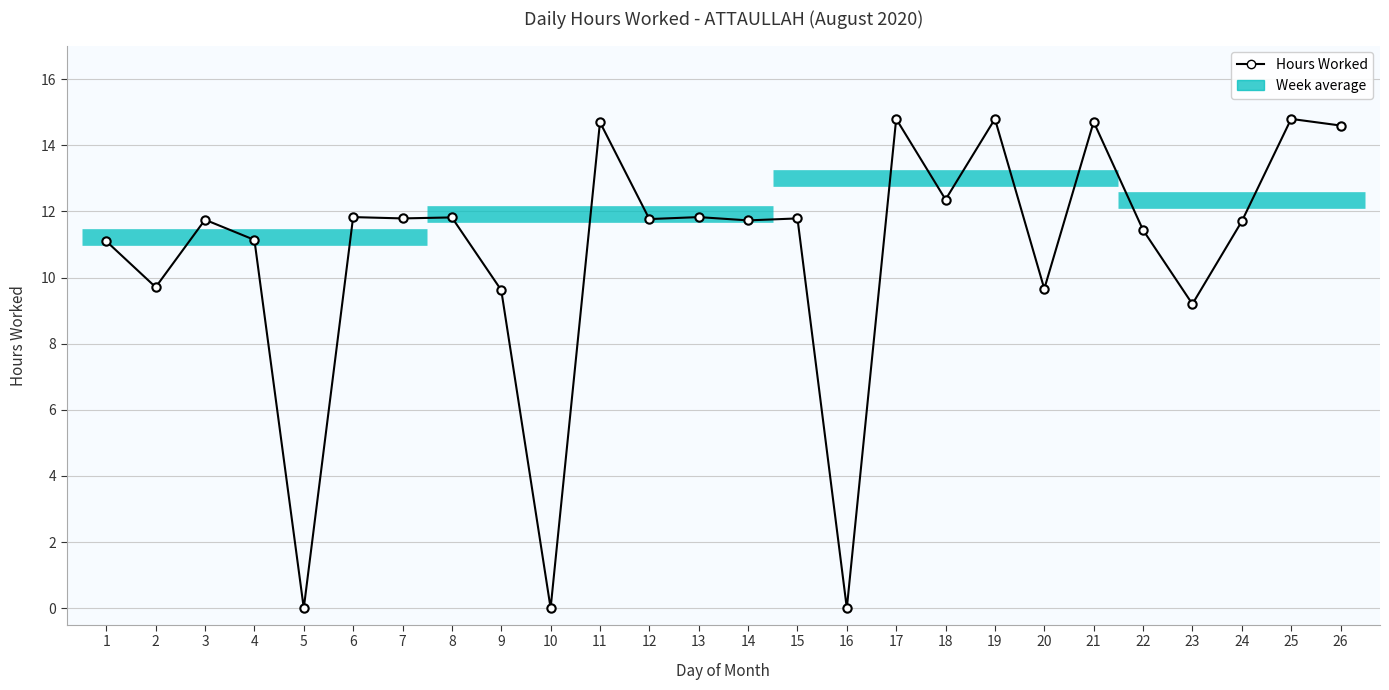

What is the greatest value displayed?

14.8